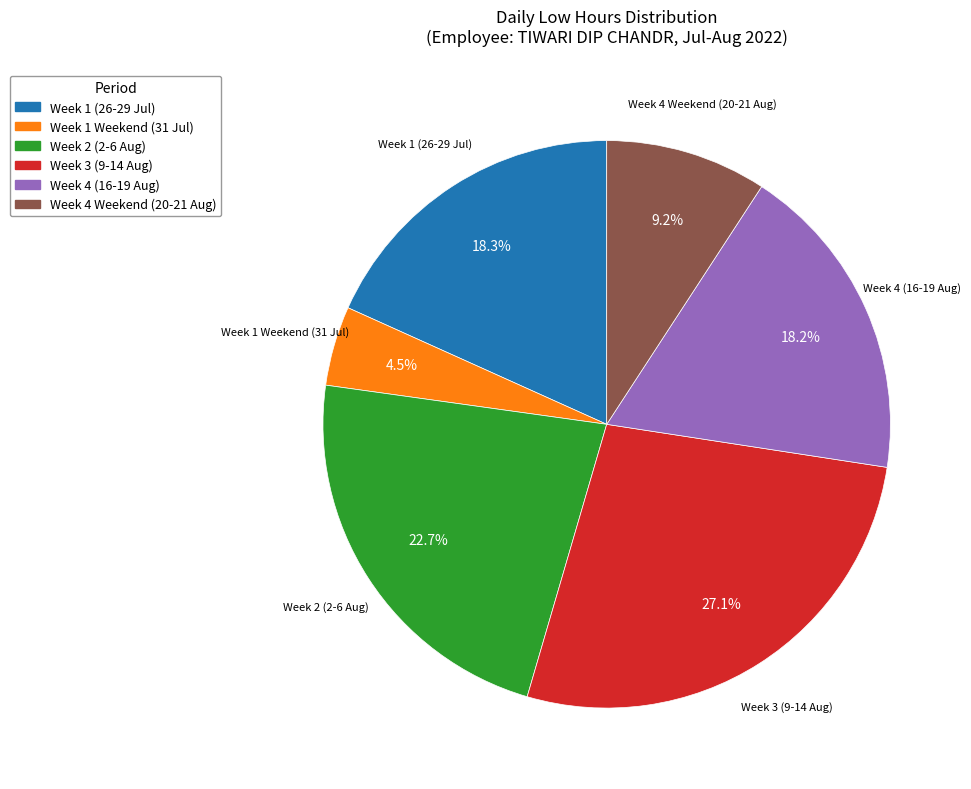

Is there a majority slice in this chart?

No